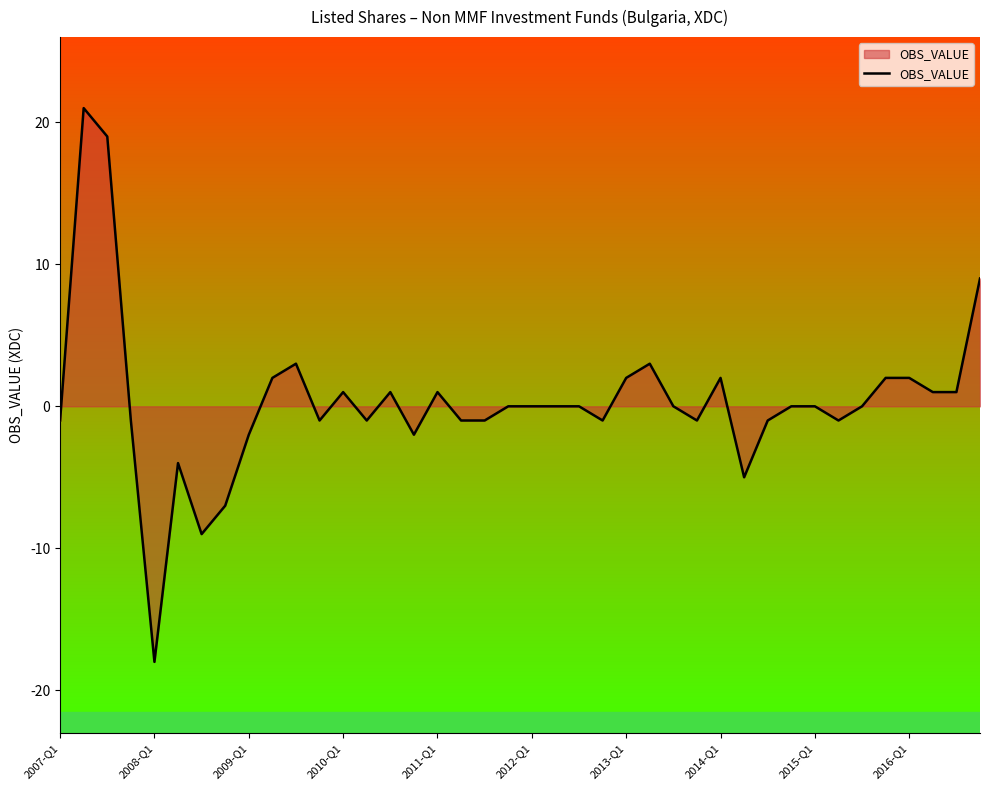

What is the maximum value shown in the chart?

21